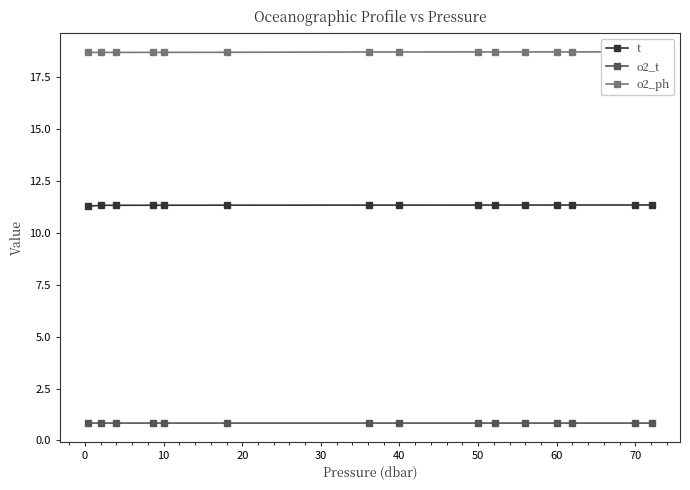

What is the maximum value for o2_t?

0.8